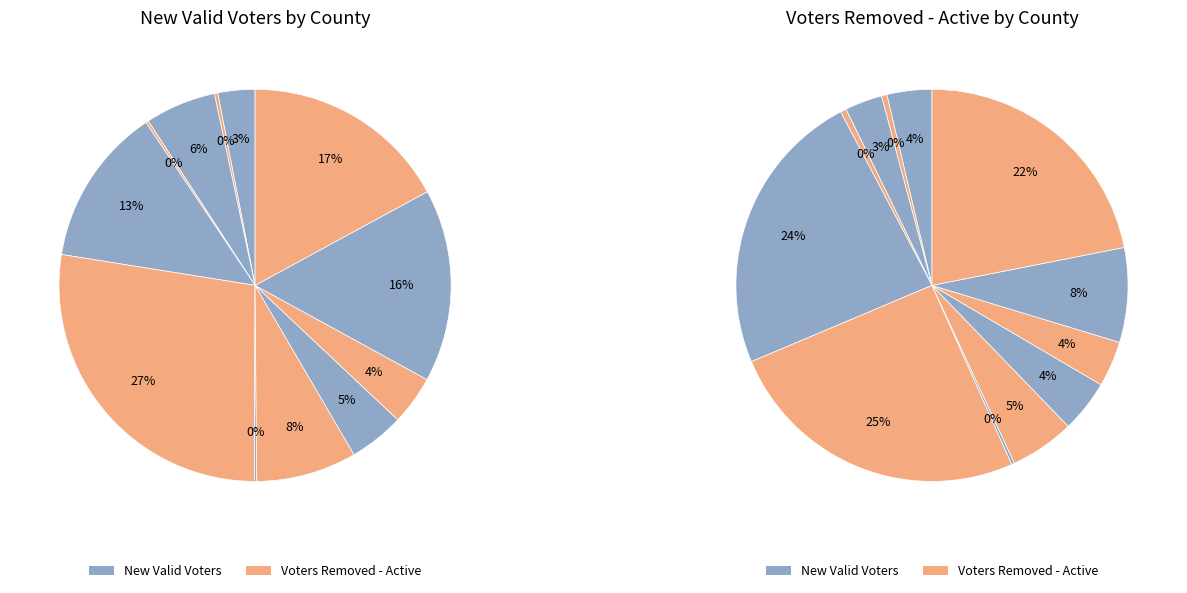

Which slice is the largest?

Broward